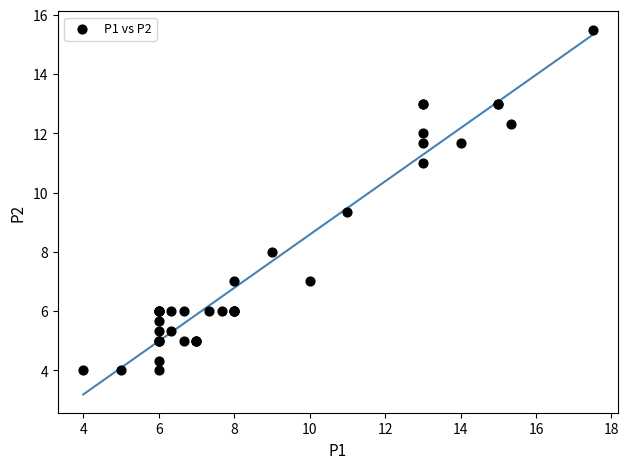

What Y value in the scatter plot is closest to 9?

9.3